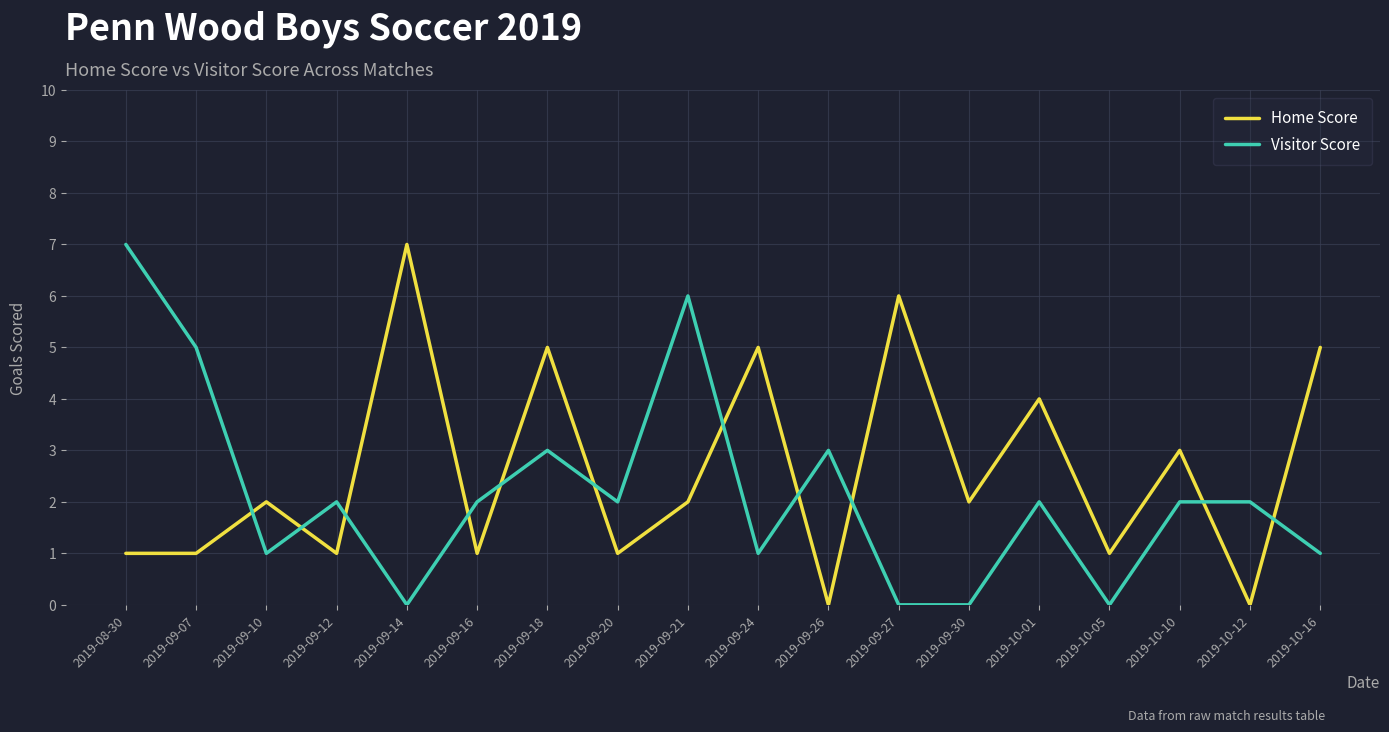

Rank the series at 2019-10-10 from highest to lowest value.

Home Score, Visitor Score